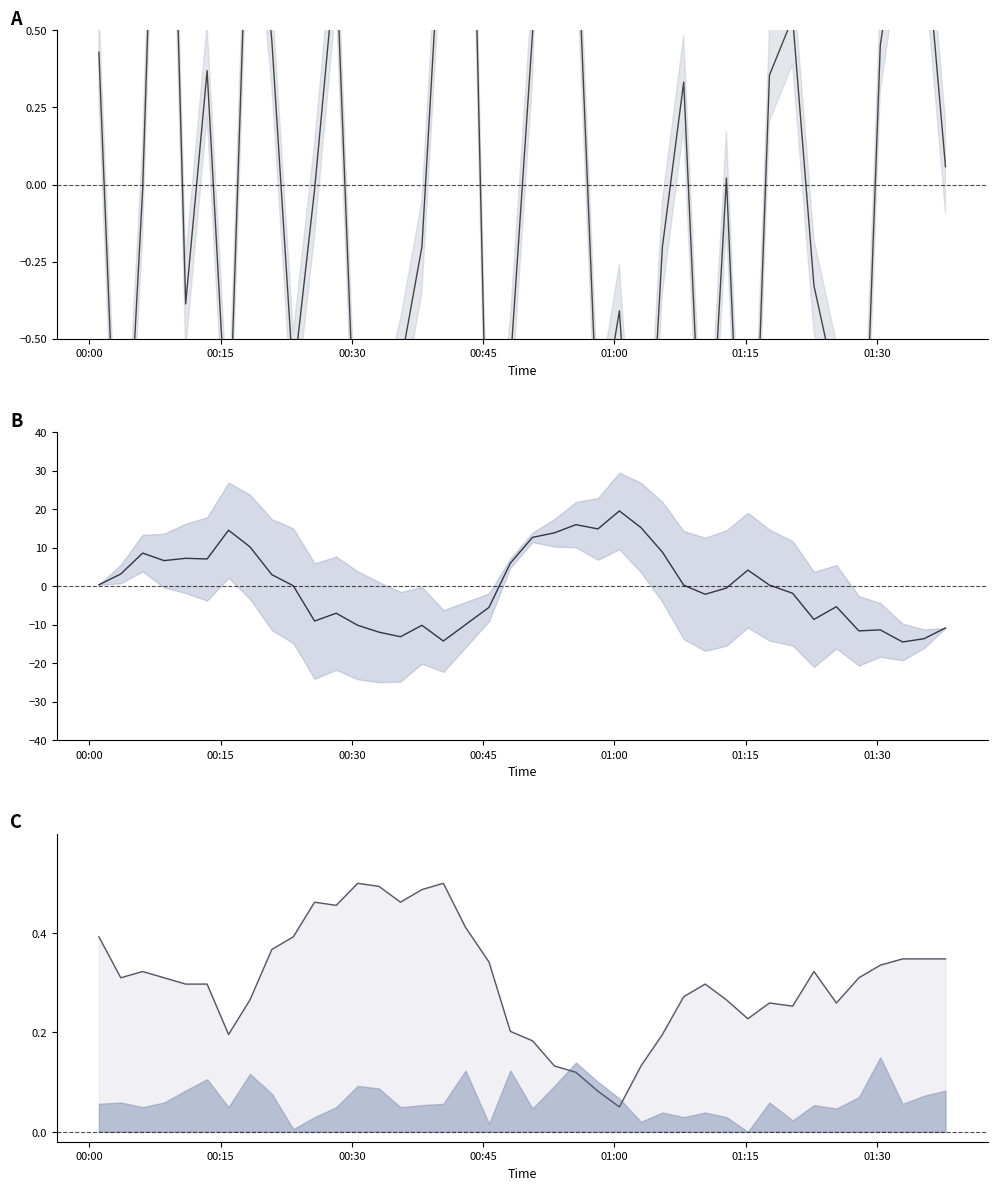

How many positive values does the SDS_P1 series have?

19